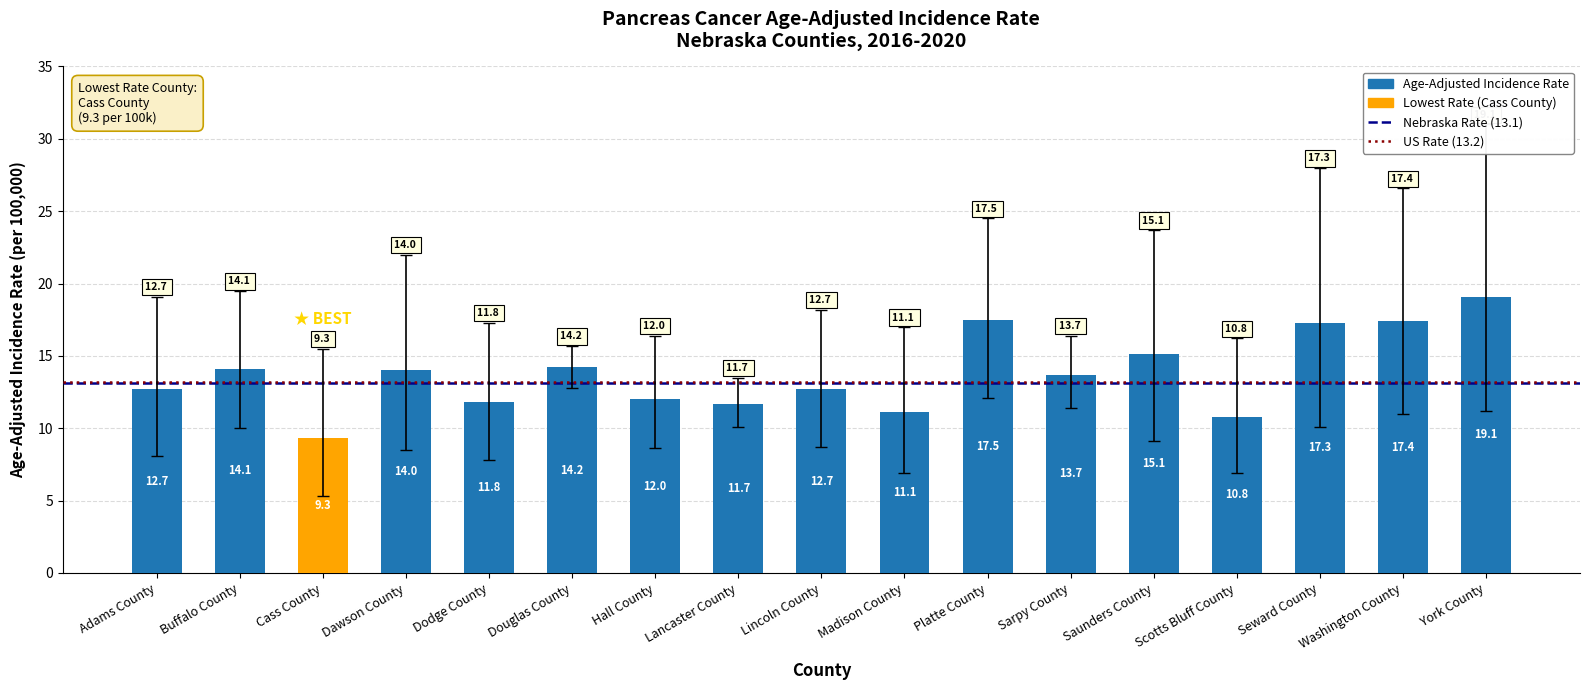

At which label does the data first exceed 13?

Buffalo County